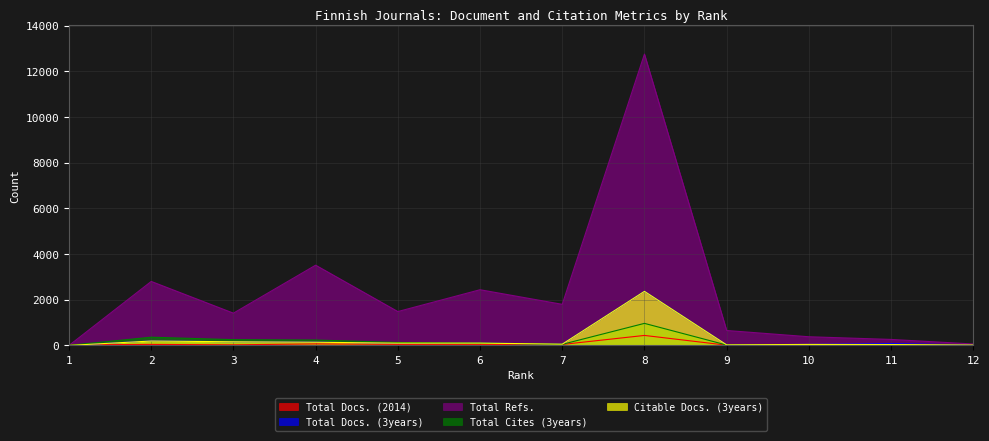

Where is the first local maximum for Total Docs. (2014)?

2